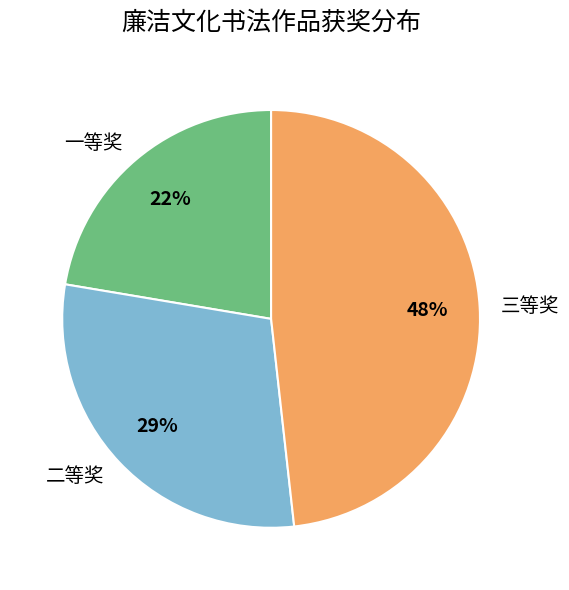

Count the number of slices in the pie.

3